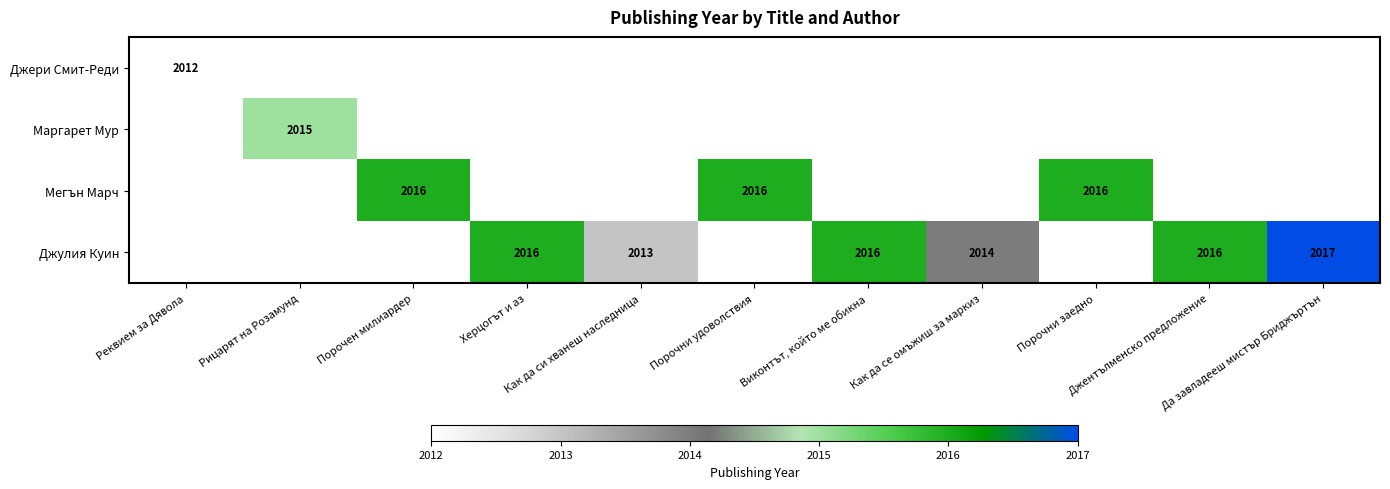

Rank the series at Порочни заедно from highest to lowest value.

Джери Смит-Реди, Маргарет Мур, Мегън Марч, Джулия Куин